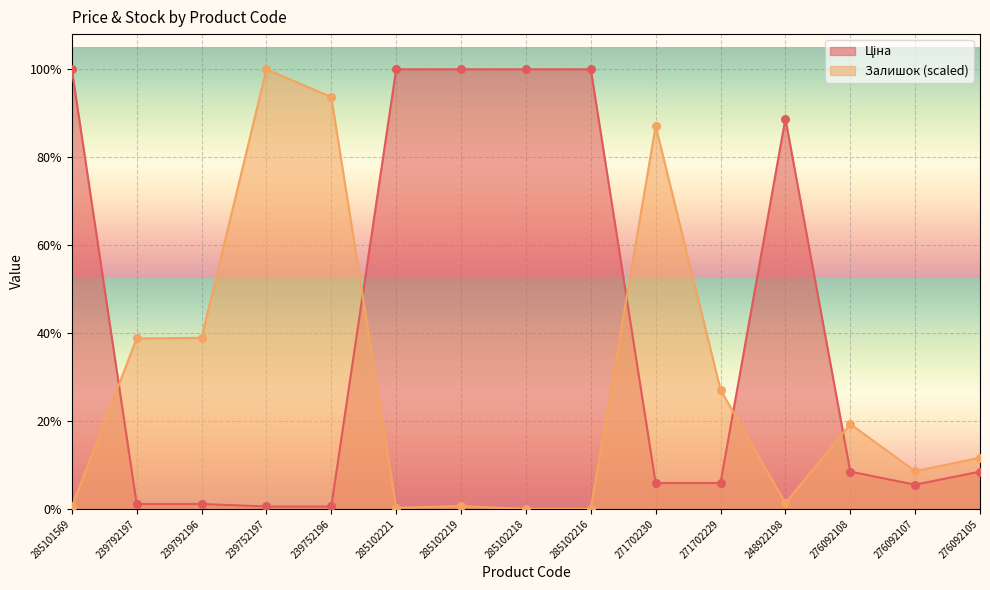

Which series has the largest total across all categories?

Ціна